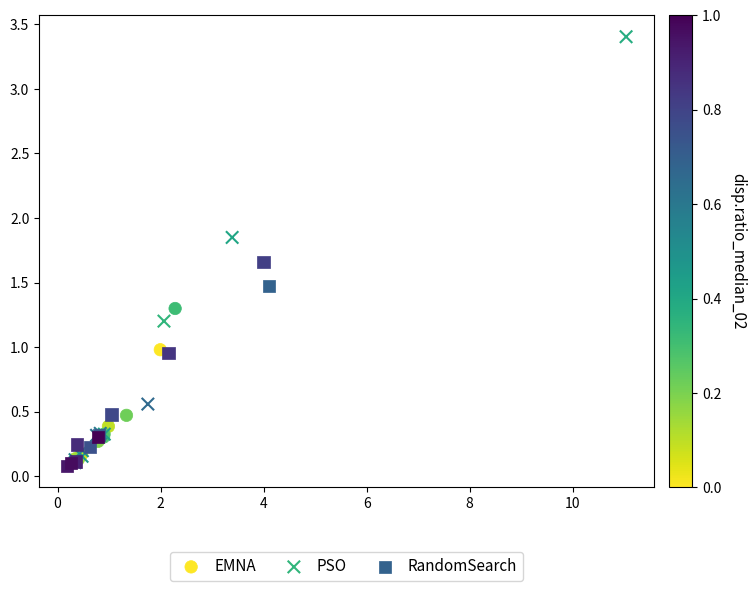

What are all the series names shown in the legend?

EMNA, PSO, RandomSearch